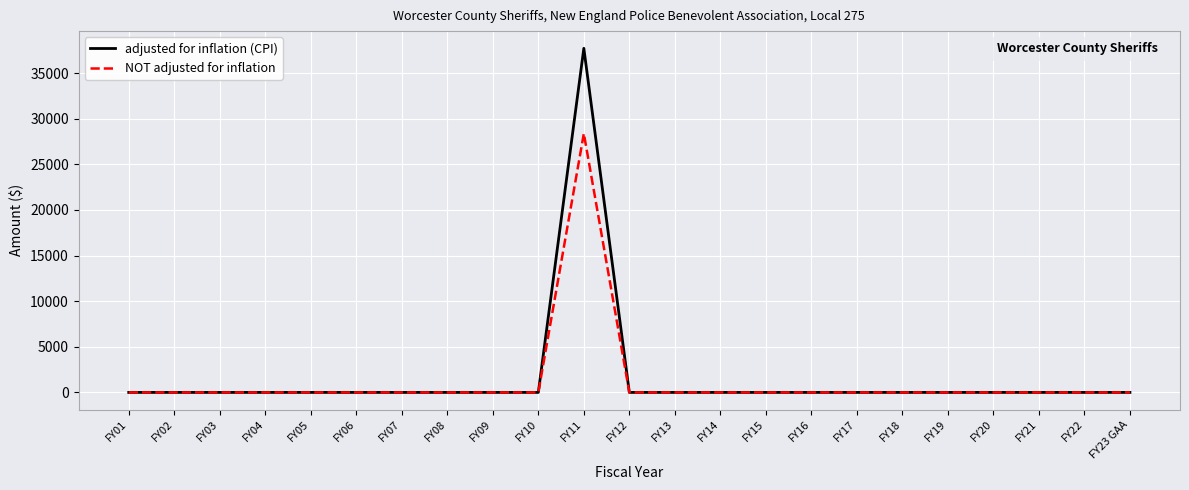

Which series has the widest spread of values?

adjusted for inflation (CPI)